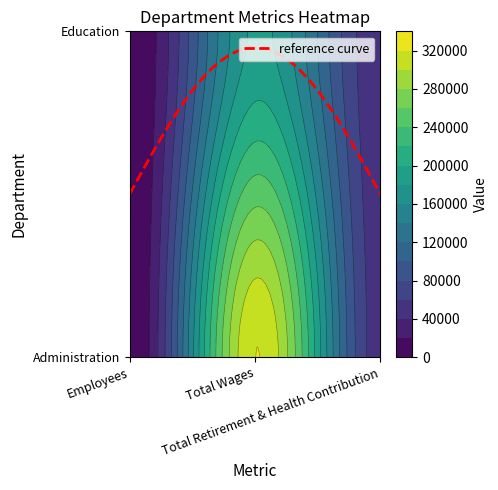

How many data points in Administration are above 50564?

1